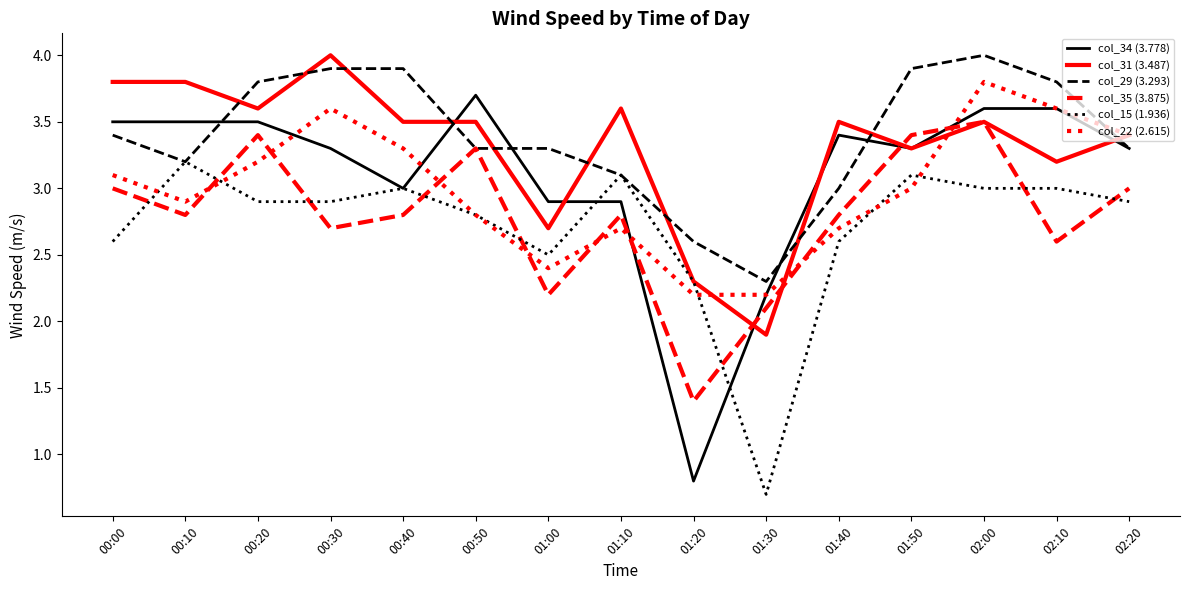

Which series has the widest spread of values?

col_34 (3.778)